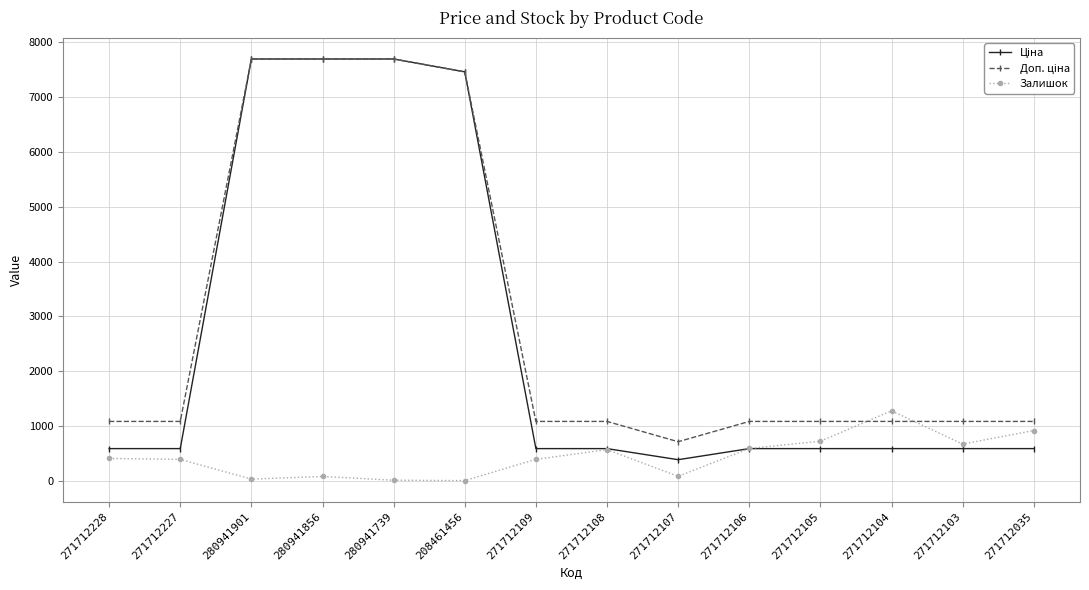

What is the difference between the highest and lowest values at 271712035?

495.0